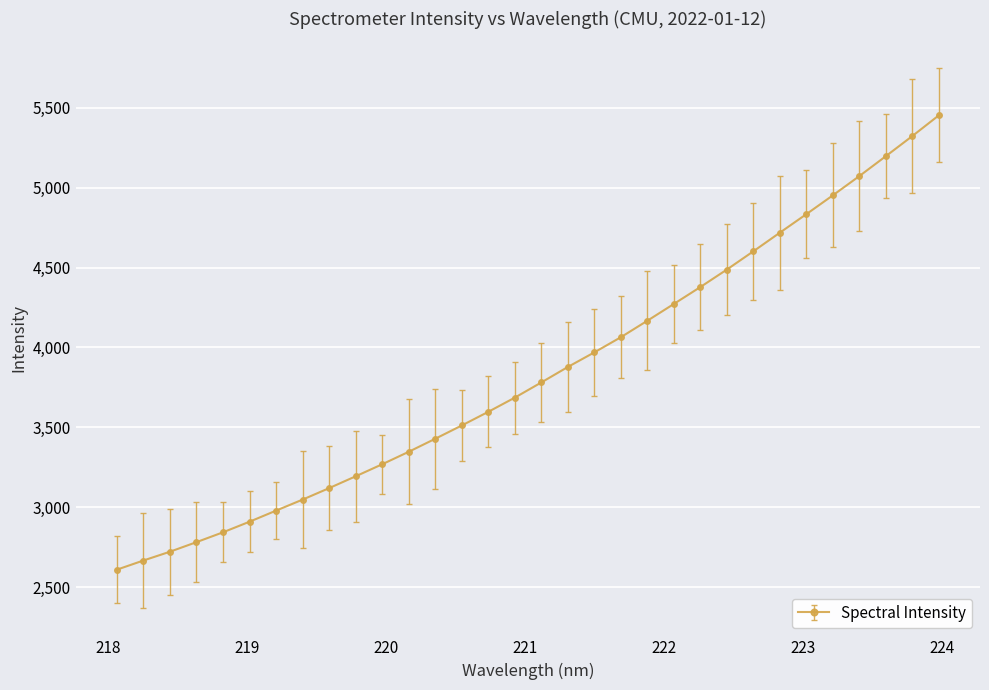

What is the greatest value displayed?

5452.5